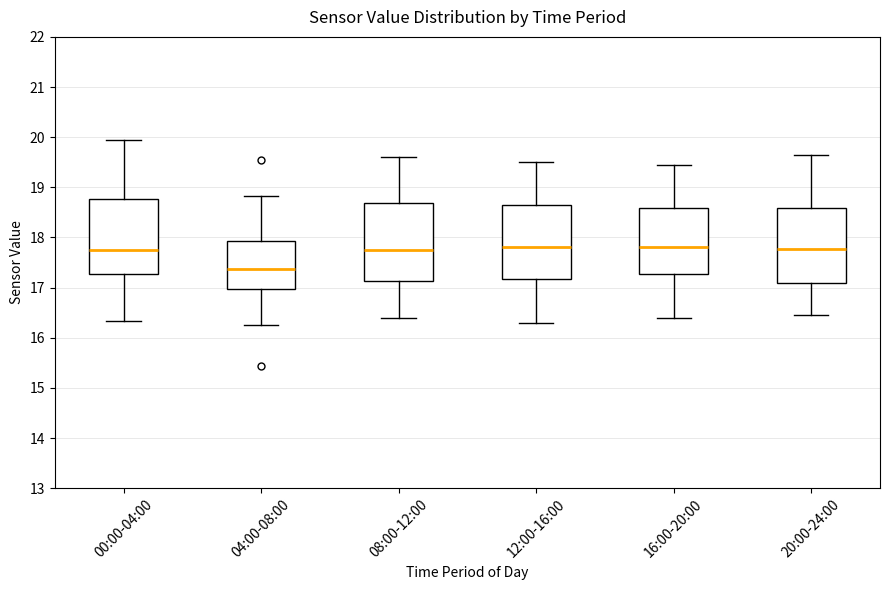

Reading left to right, transcribe this box plot: for each box, give where its median line is, the range the box spans, and where its two whiskers end, as read against the y-axis. The values are not printed on the chart, so give them approximately, as read against the axis.

00:00-04:00: median 17.8, box 17.3 to 18.8, whiskers 16.3 to 20.0
04:00-08:00: median 17.4, box 17.0 to 17.9, whiskers 16.3 to 18.8
08:00-12:00: median 17.8, box 17.1 to 18.7, whiskers 16.4 to 19.6
12:00-16:00: median 17.8, box 17.2 to 18.6, whiskers 16.3 to 19.5
16:00-20:00: median 17.8, box 17.3 to 18.6, whiskers 16.4 to 19.5
20:00-24:00: median 17.8, box 17.1 to 18.6, whiskers 16.5 to 19.7